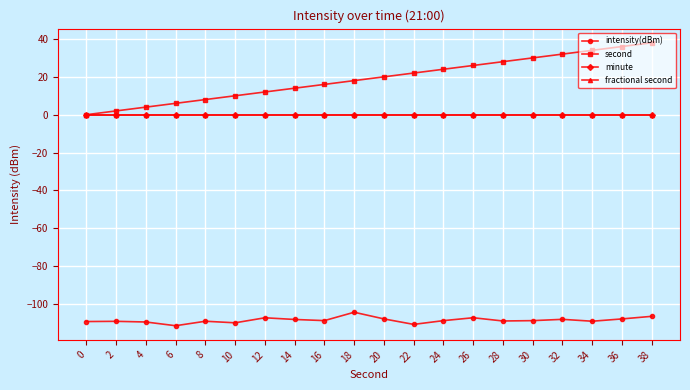

True or false: second and intensity(dBm) cross at least once.

False